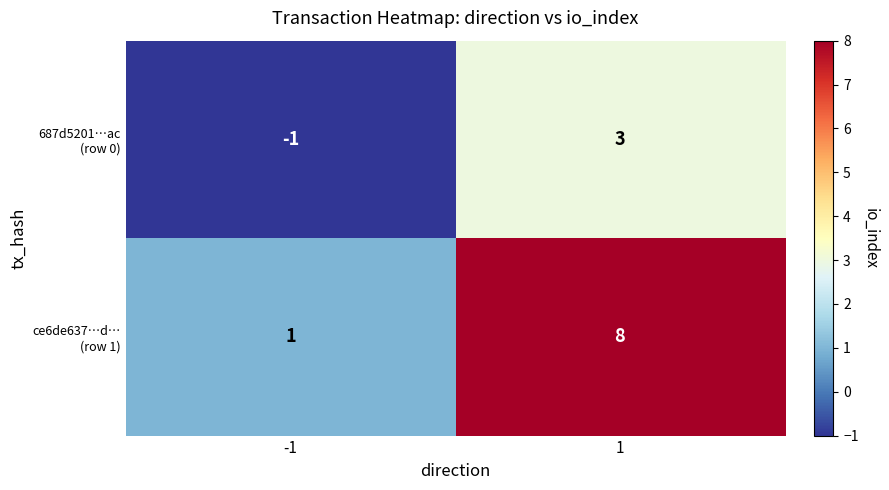

How many series are shown in this chart?

2